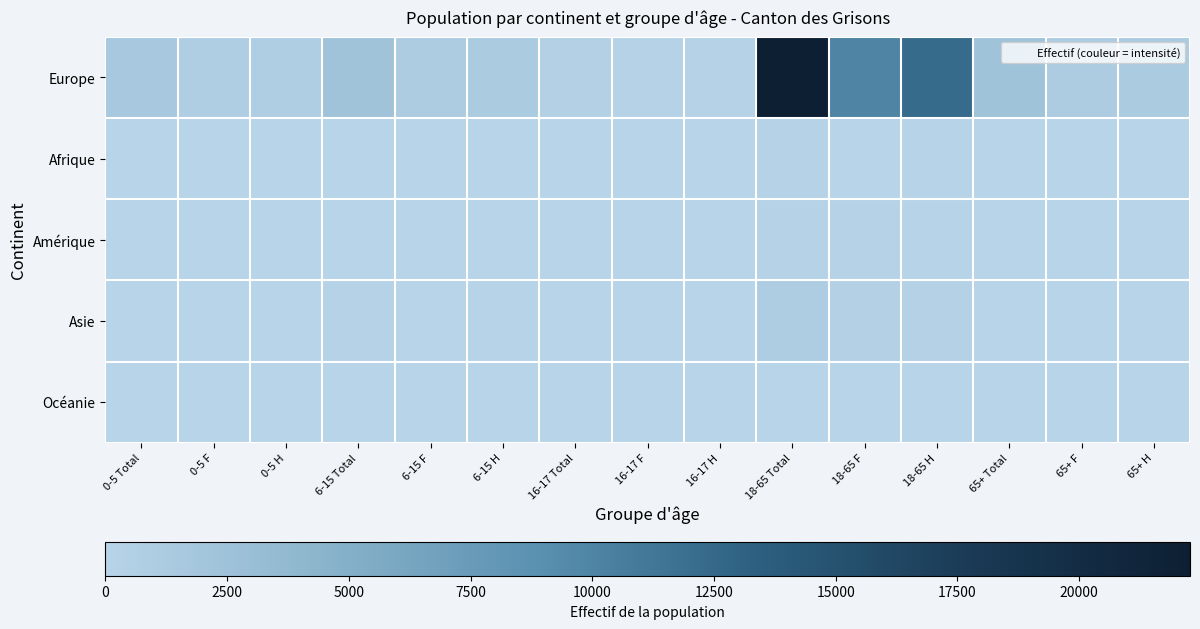

Between 16-17 F and 18-65 H, which series saw the biggest shift?

Europe